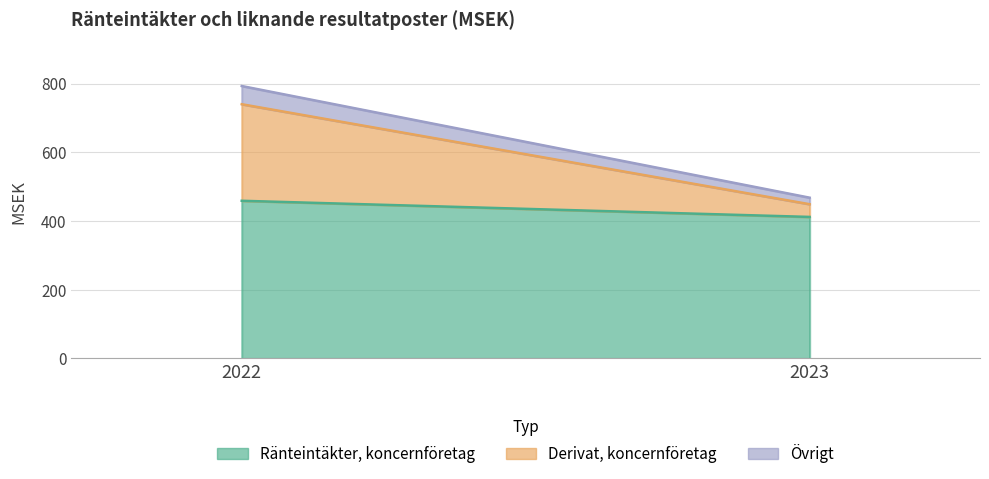

Which series has the largest total across all categories?

Ränteintäkter, koncernföretag